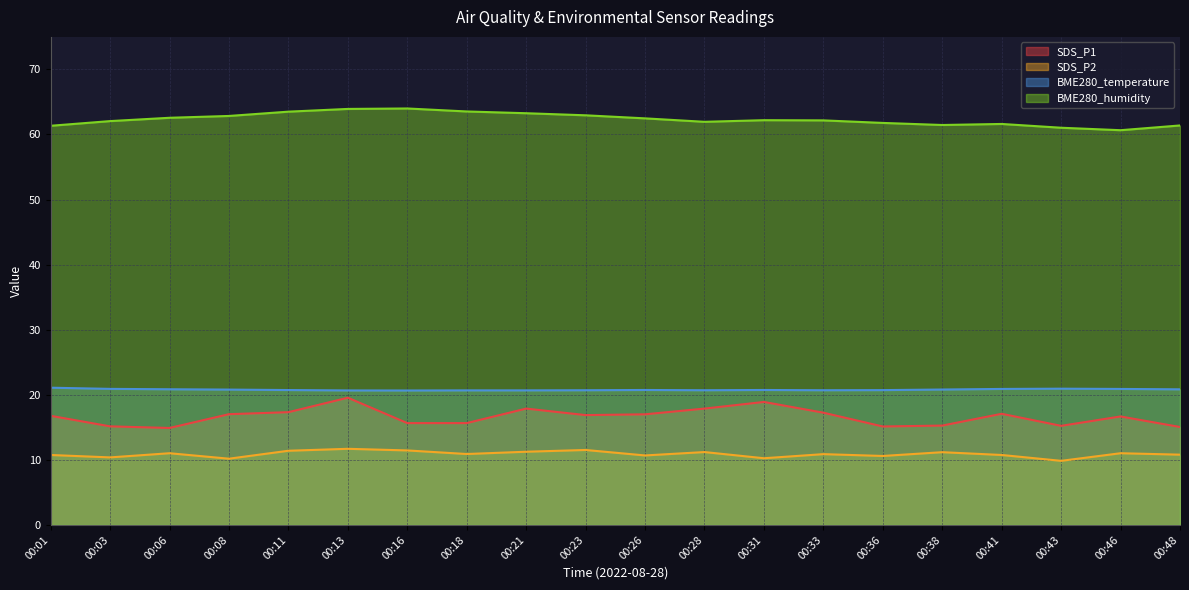

What is the difference between the SDS_P2 values at 00:01 and 00:26?

0.1